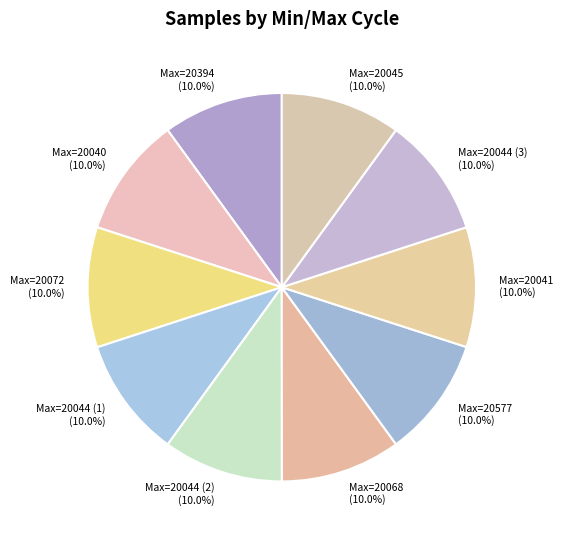

What portion of the pie excludes Max=20044 (1)?

90.0%